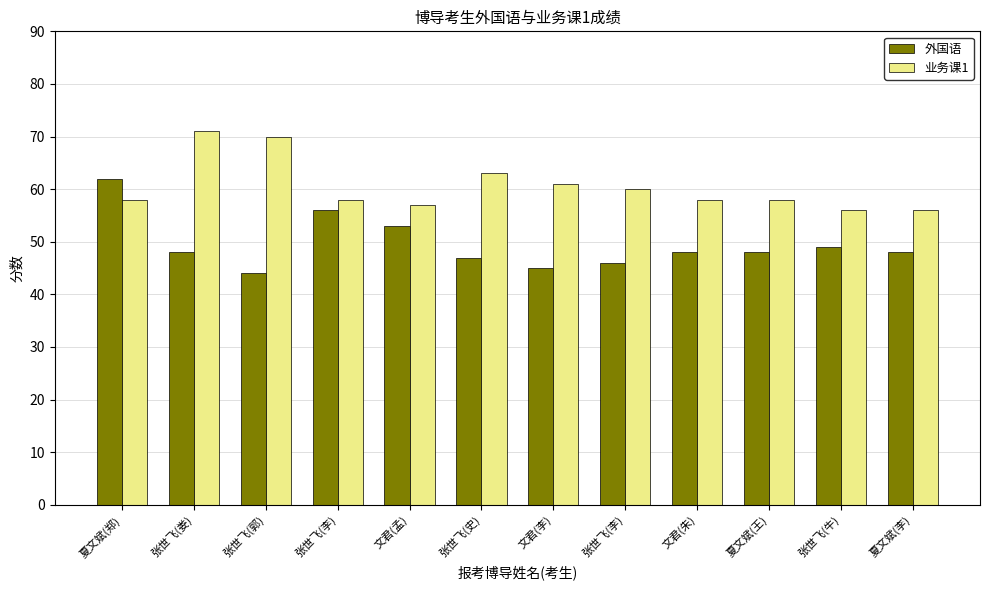

How many series are shown in this chart?

2